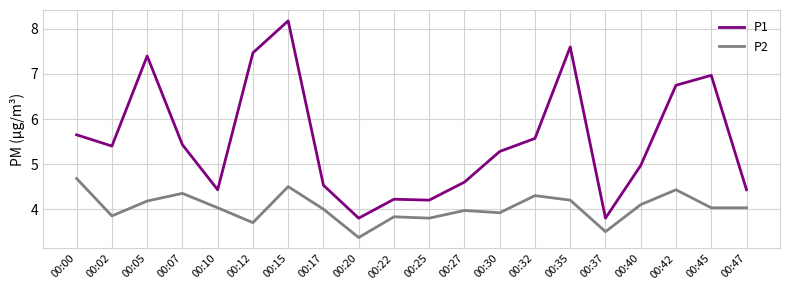

Count the number of categories in the chart.

20